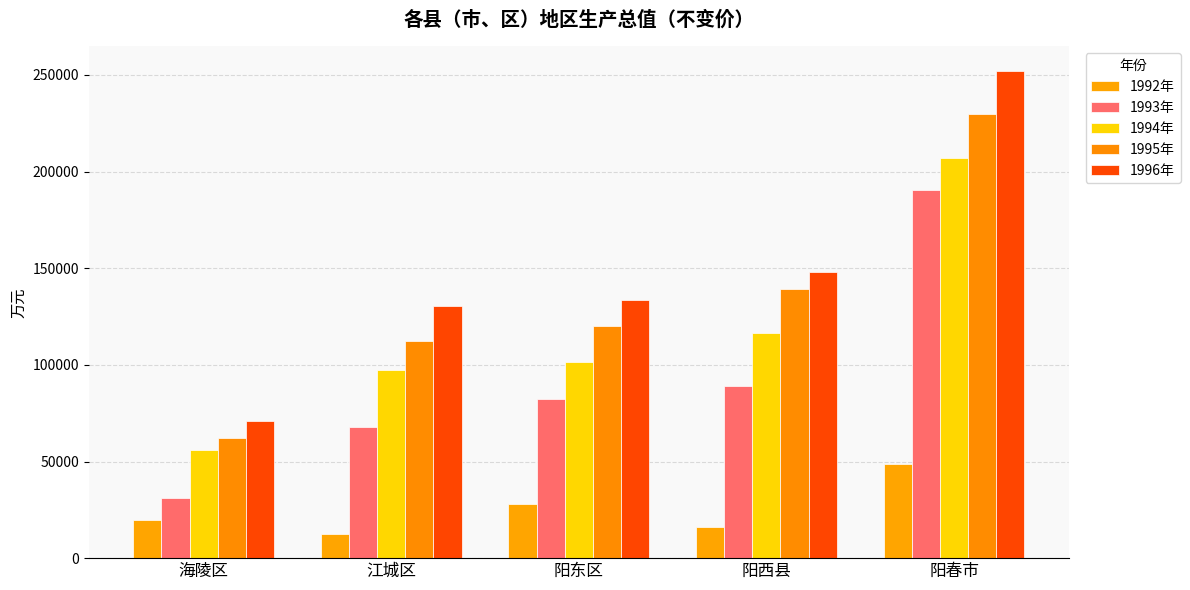

Reading right to left, what are all the values shown in this chart?

1992年: 阳春市=48900	阳西县=16260	阳东区=28083	江城区=12495	海陵区=19907
1993年: 阳春市=190517	阳西县=89143	阳东区=82213	江城区=68076	海陵区=31227
1994年: 阳春市=207011	阳西县=116493	阳东区=101618	江城区=97577	海陵区=56035
1995年: 阳春市=229600	阳西县=139327	阳东区=120343	江城区=112593	海陵区=62000
1996年: 阳春市=252170	阳西县=147907	阳东区=133644	江城区=130270	海陵区=70780